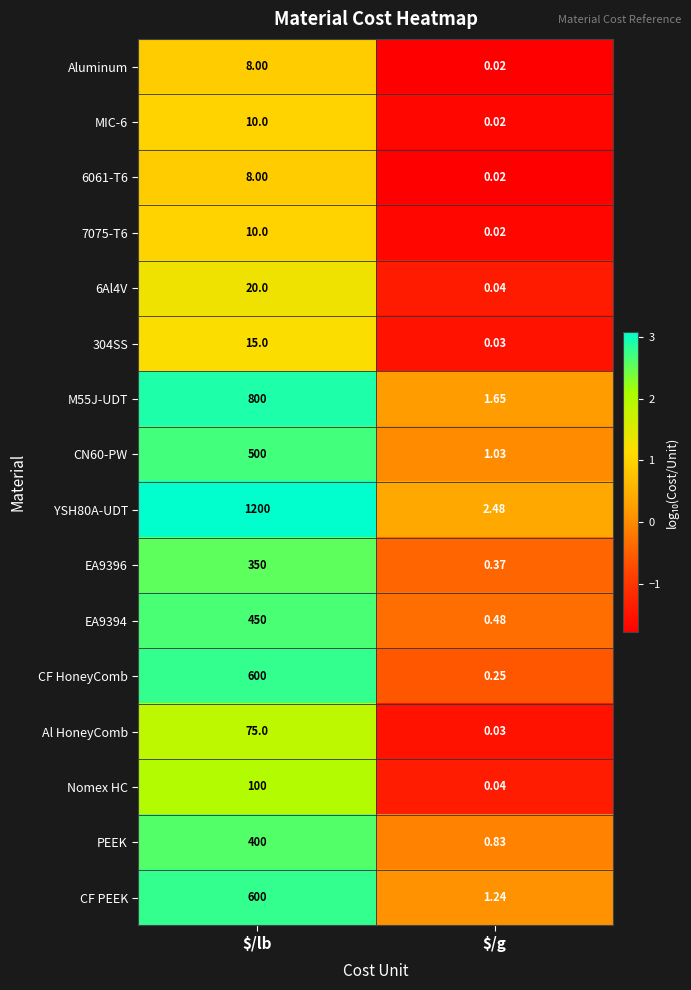

At which label does Al HoneyComb reach its peak?

$/lb